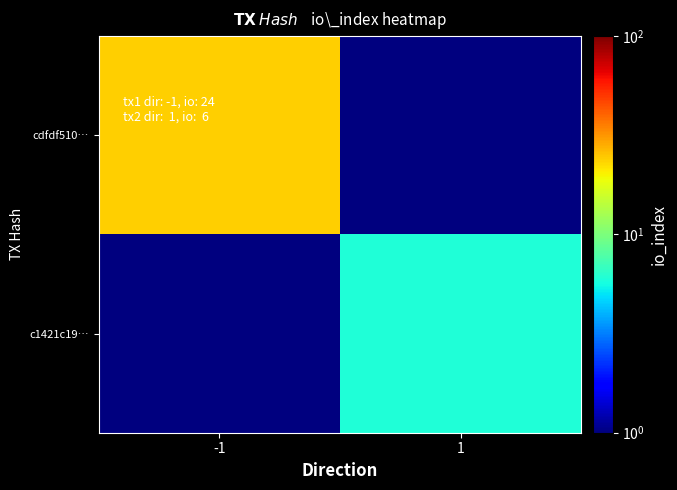

What is the maximum value shown in the chart?

24.0